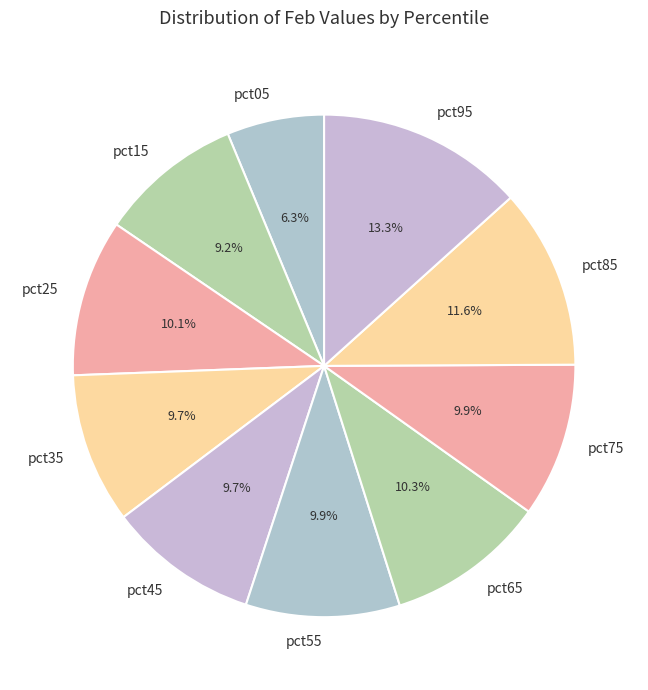

What percentage is the pct95 slice, to the nearest percent?

13%